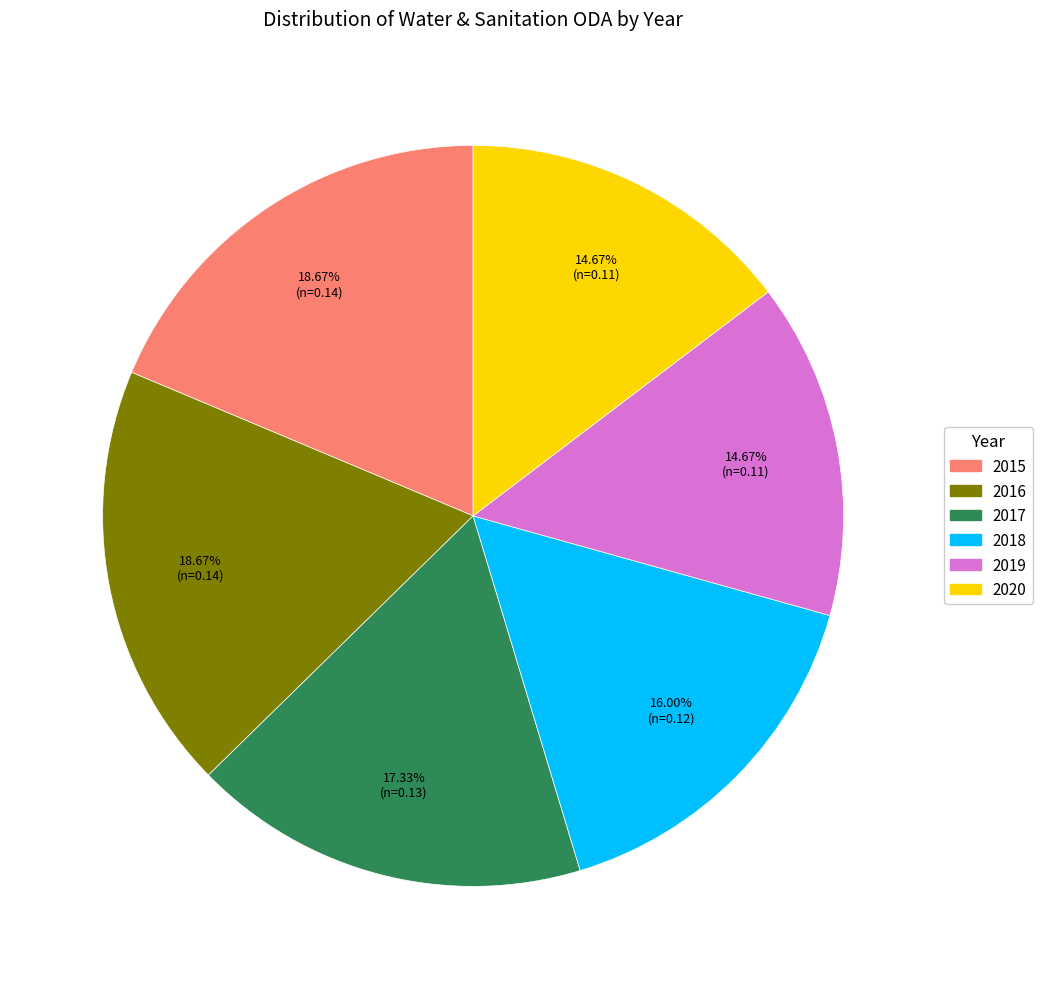

What percentage do 2017 and 2018 together represent?

33.3%